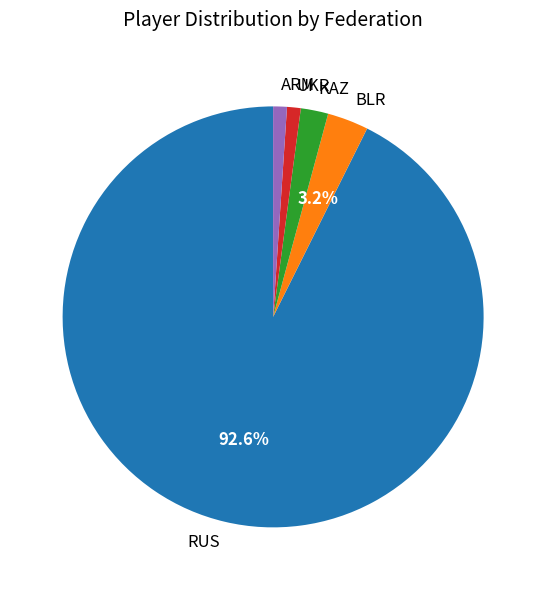

Which has a higher value, KAZ or BLR?

BLR